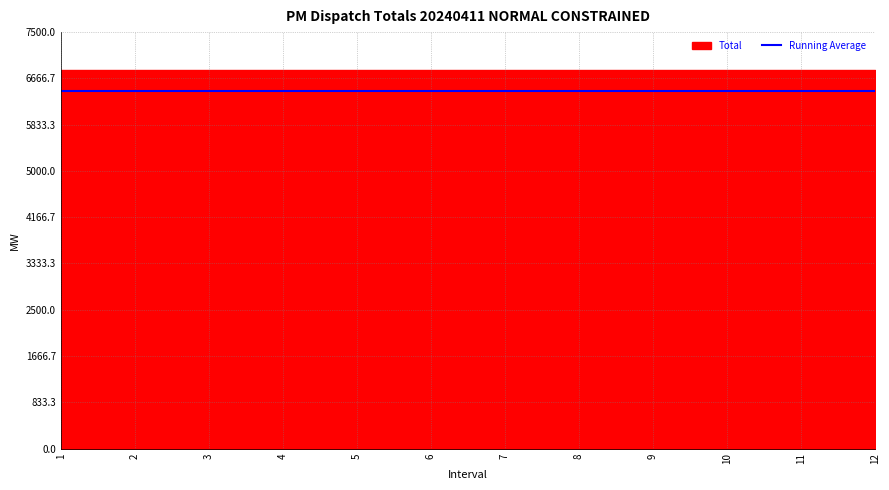

What are all the series names shown in the legend?

Total, Running Average